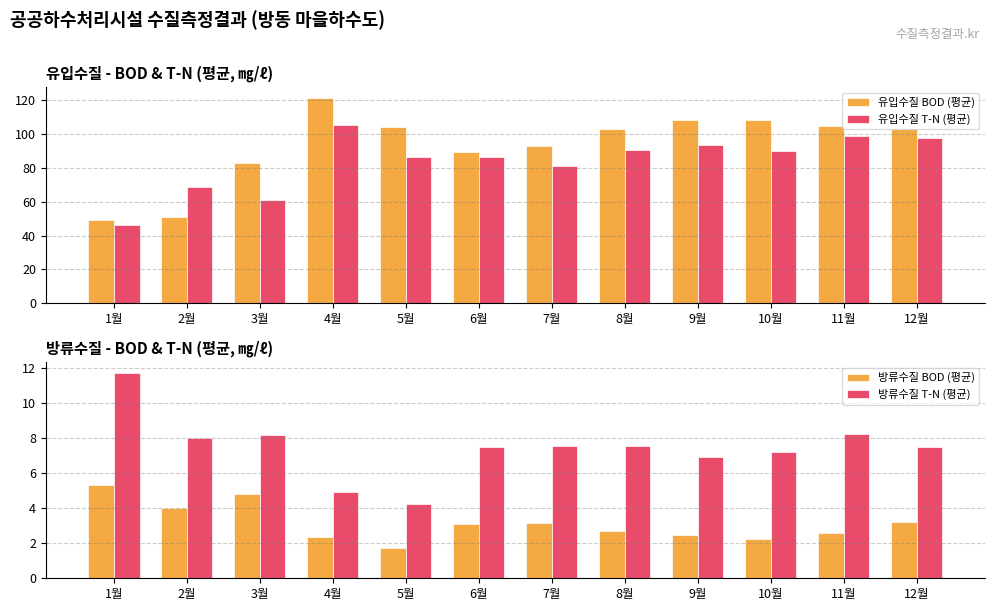

How many data points does each series have?

12